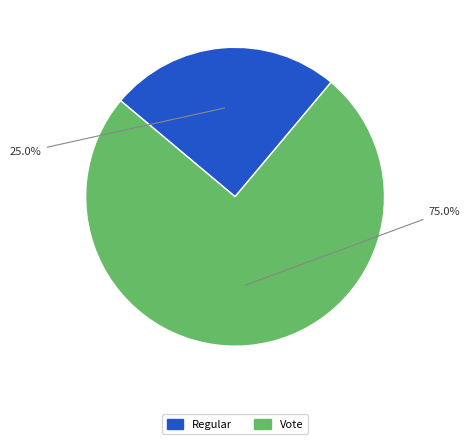

Is it true that Regular is 25% of the pie?

True